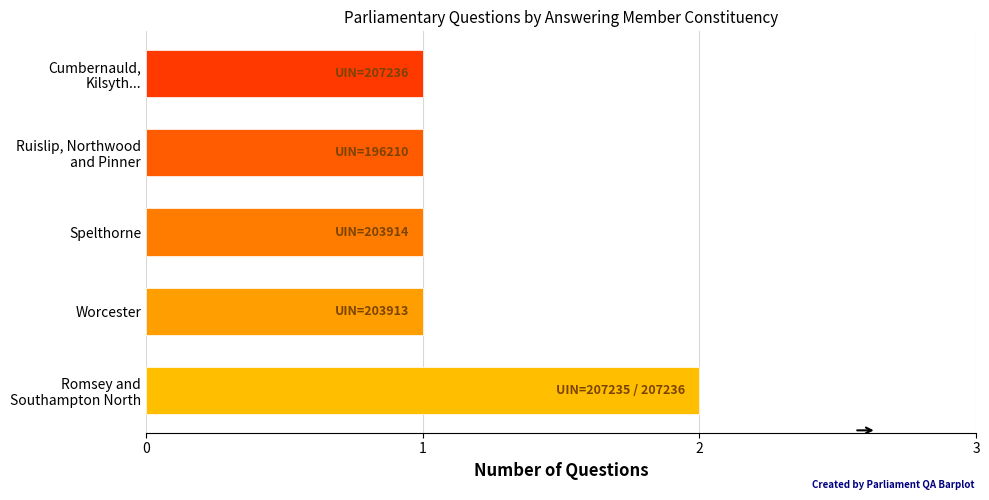

What is the minimum value shown in the chart?

1